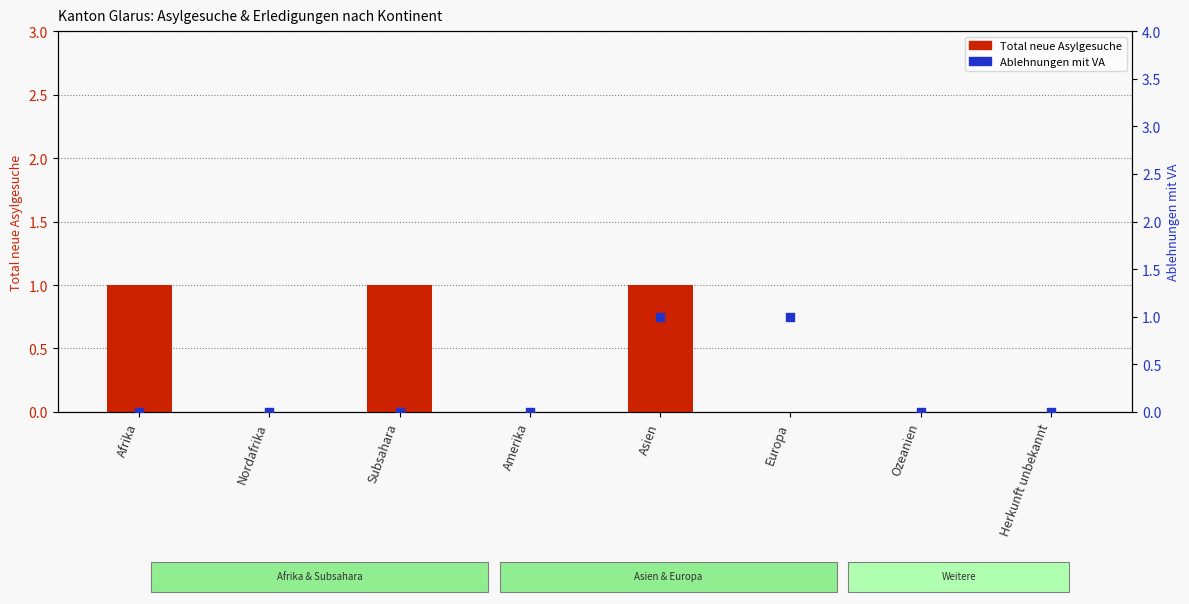

Which series reaches the maximum Y coordinate?

Total neue Asylgesuche